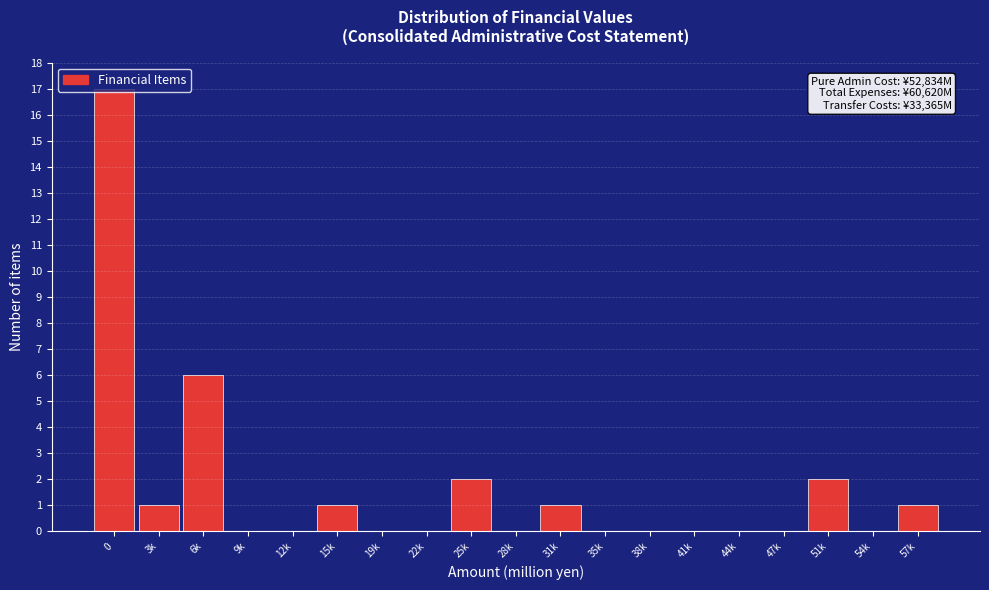

What is the maximum value shown in the chart?

17